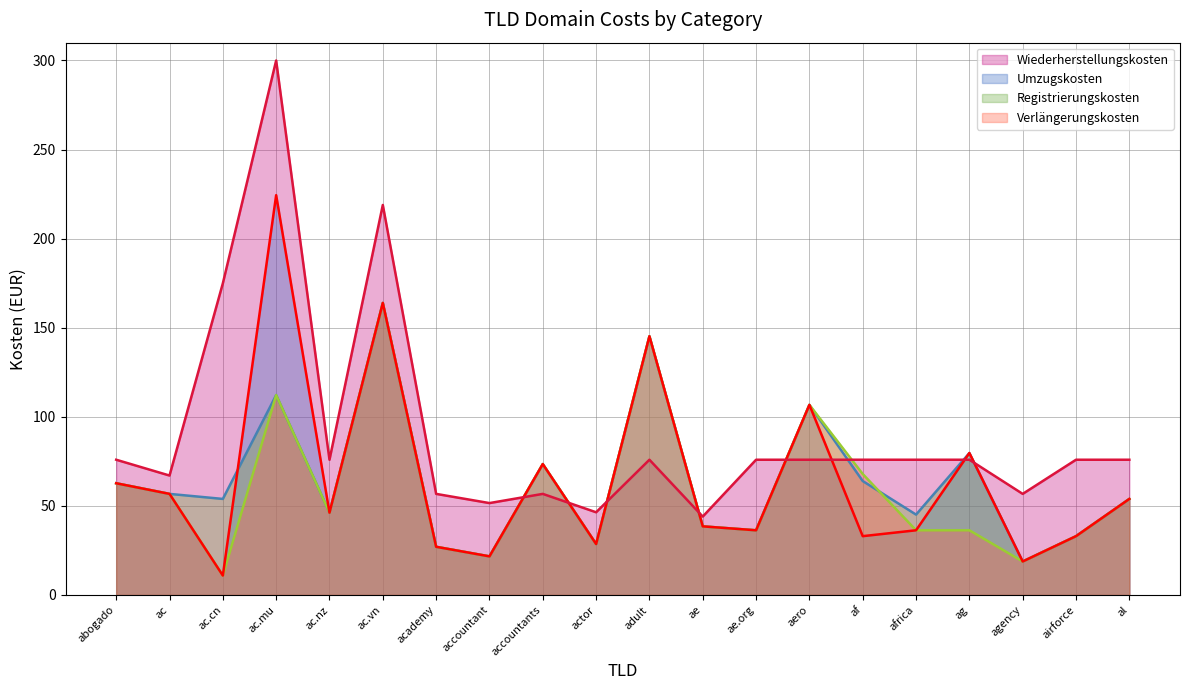

Between which two adjacent categories do Umzugskosten (line) and Wiederherstellungskosten (line) first intersect?

accountant and accountants